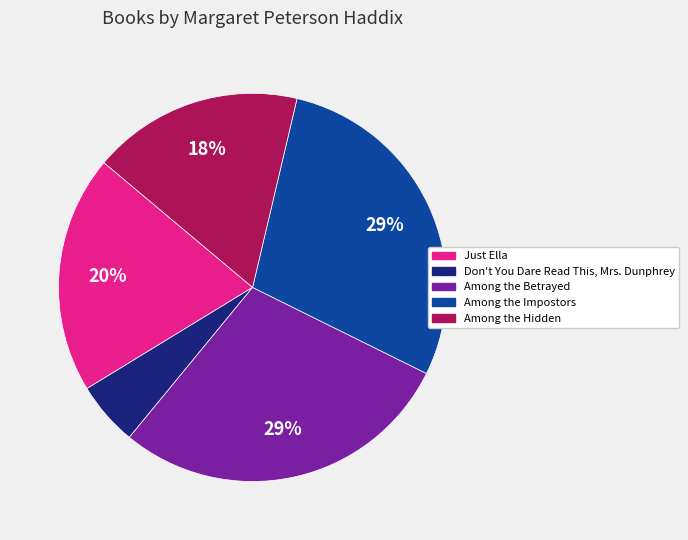

Does Just Ella represent more than half of the total?

No